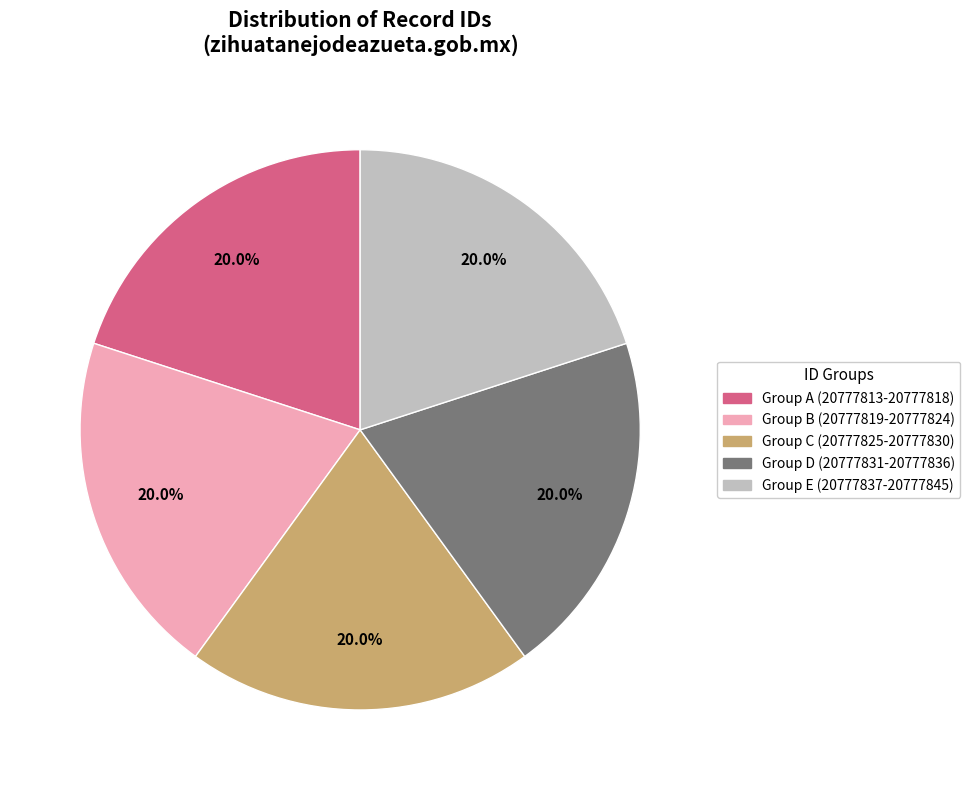

Does any single category account for the majority?

No